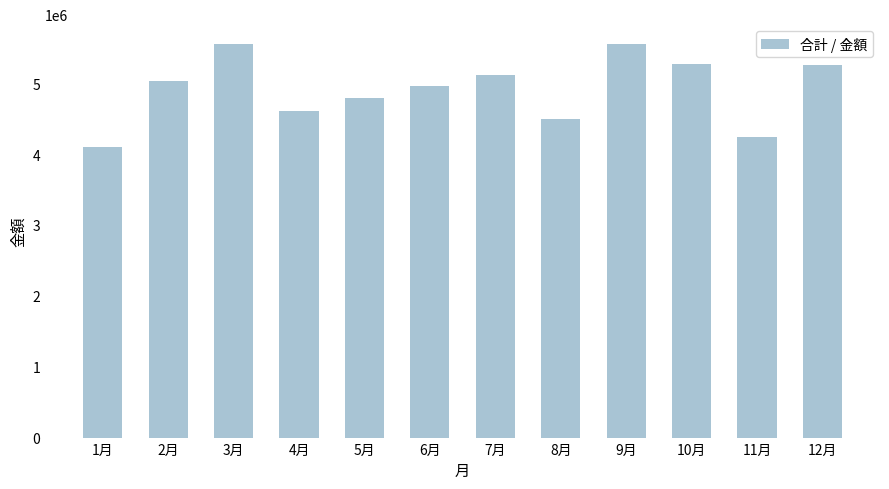

Between 11月 and 4月, which is larger?

4月